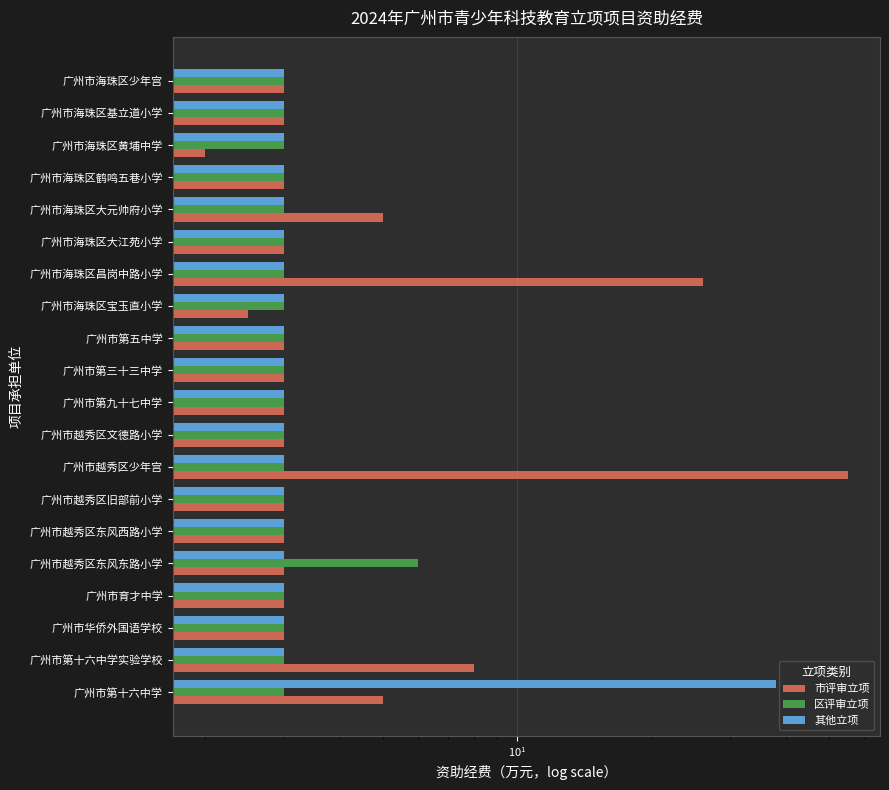

Read the 其他立项 value at 广州市海珠区基立道小学.

3.0